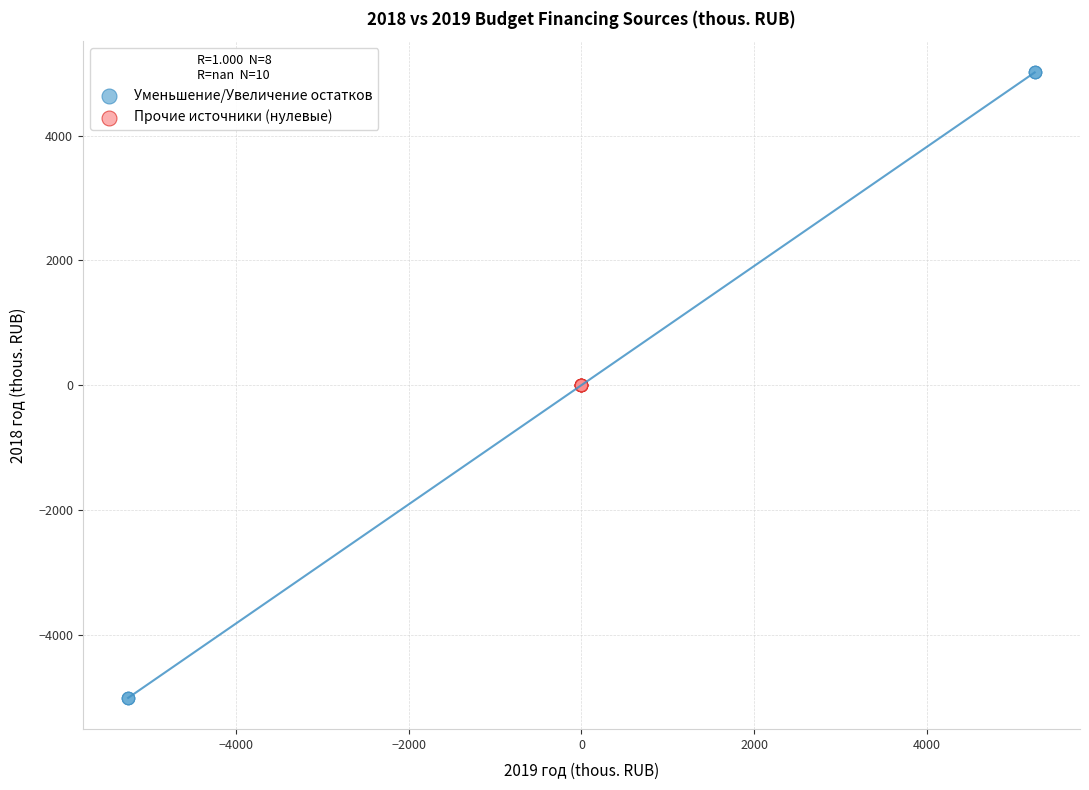

Which series contains the lowest Y value?

Уменьшение/Увеличение остатков